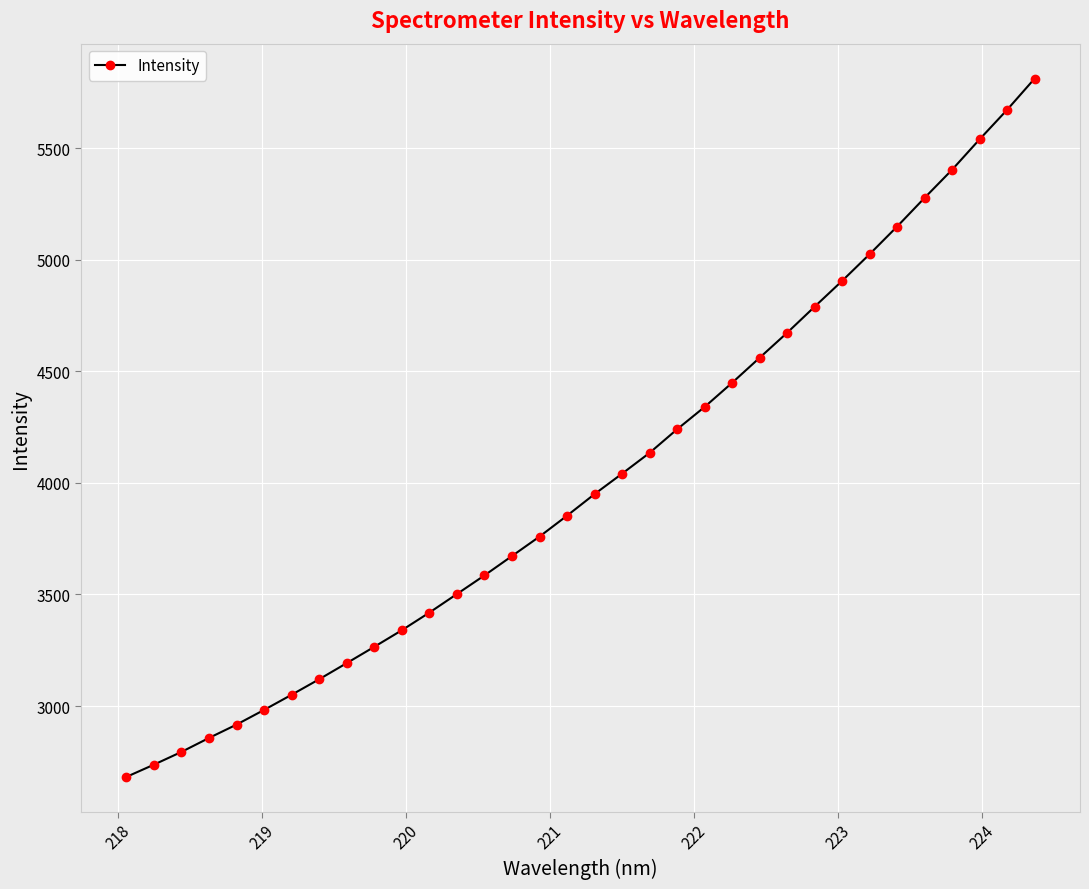

What is the smallest value displayed?

2682.4